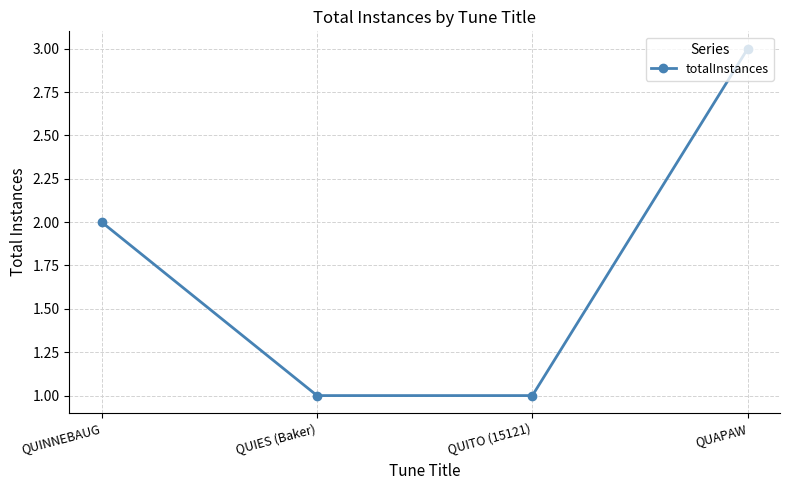

What is the label of the 3rd point from the left?

QUITO (15121)